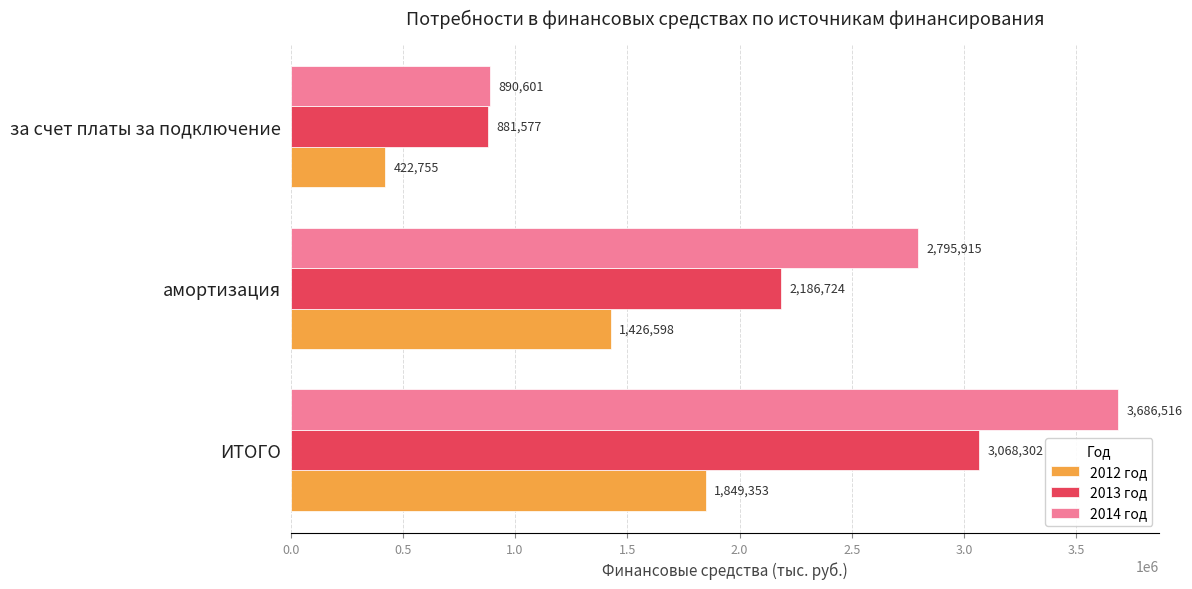

What are all the series names shown in the legend?

2012 год, 2013 год, 2014 год